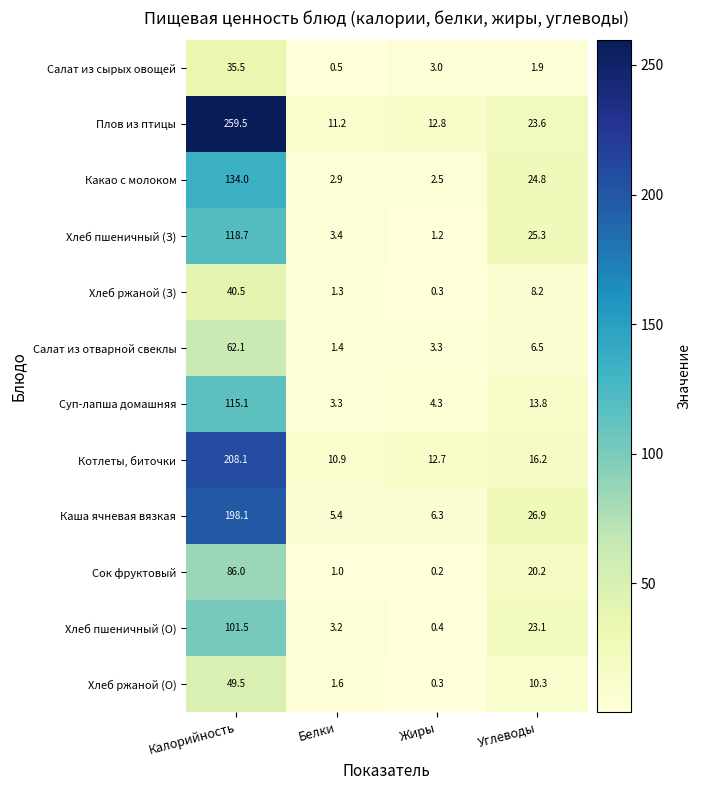

How many data points does each series have?

4